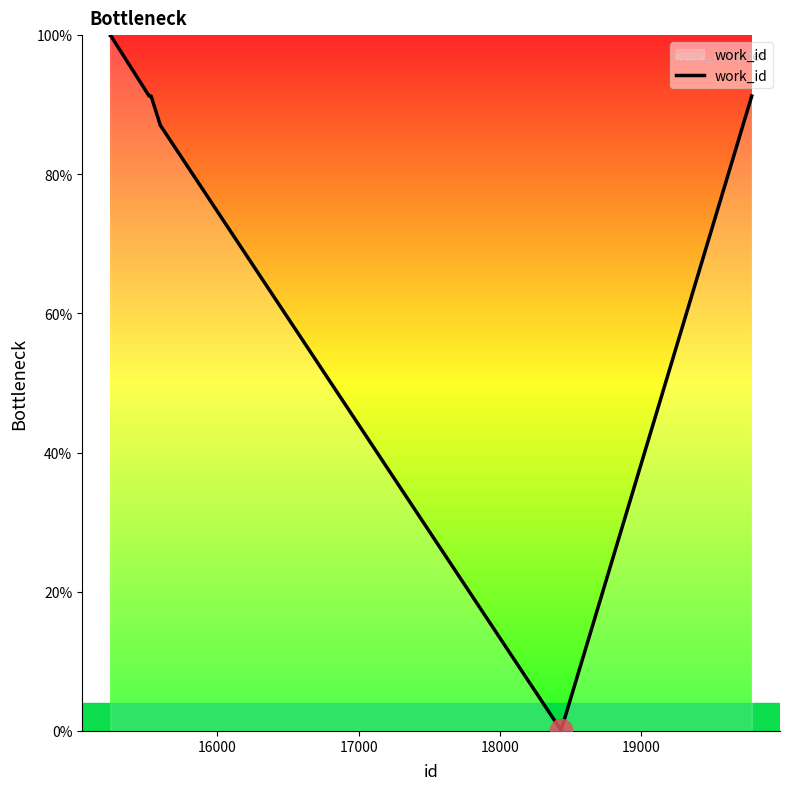

What is the maximum value shown in the chart?

100.0